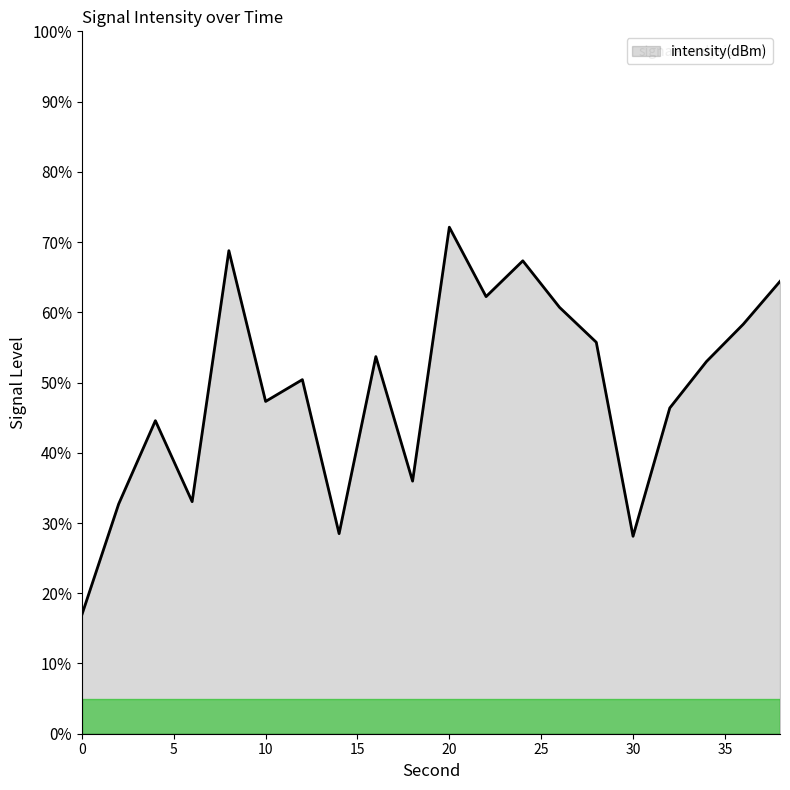

What is the difference between the maximum and minimum values?

55.2